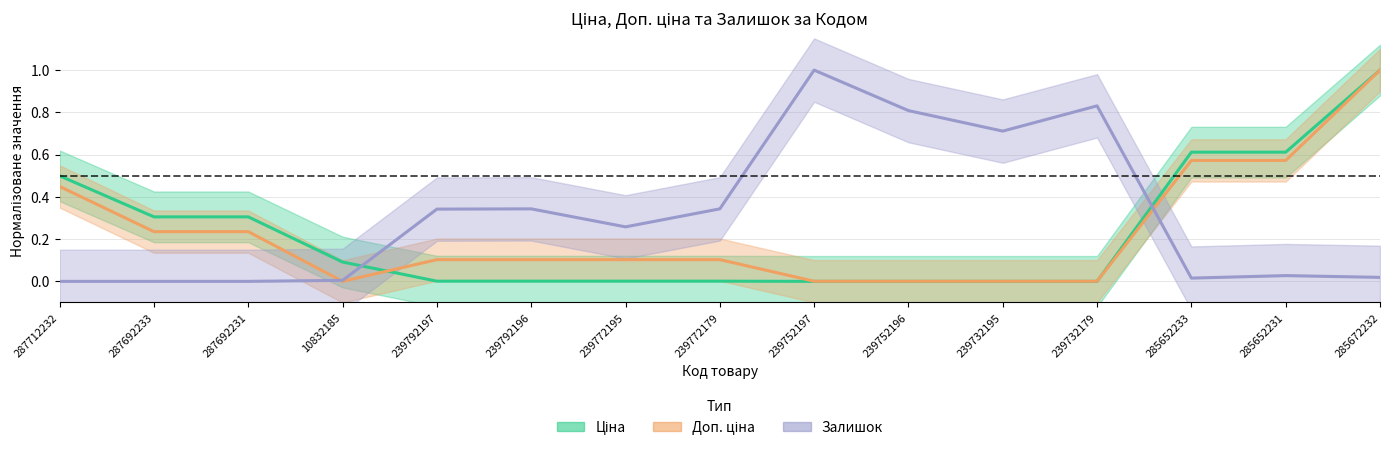

What is the highest value of the Ціна series?

1.0